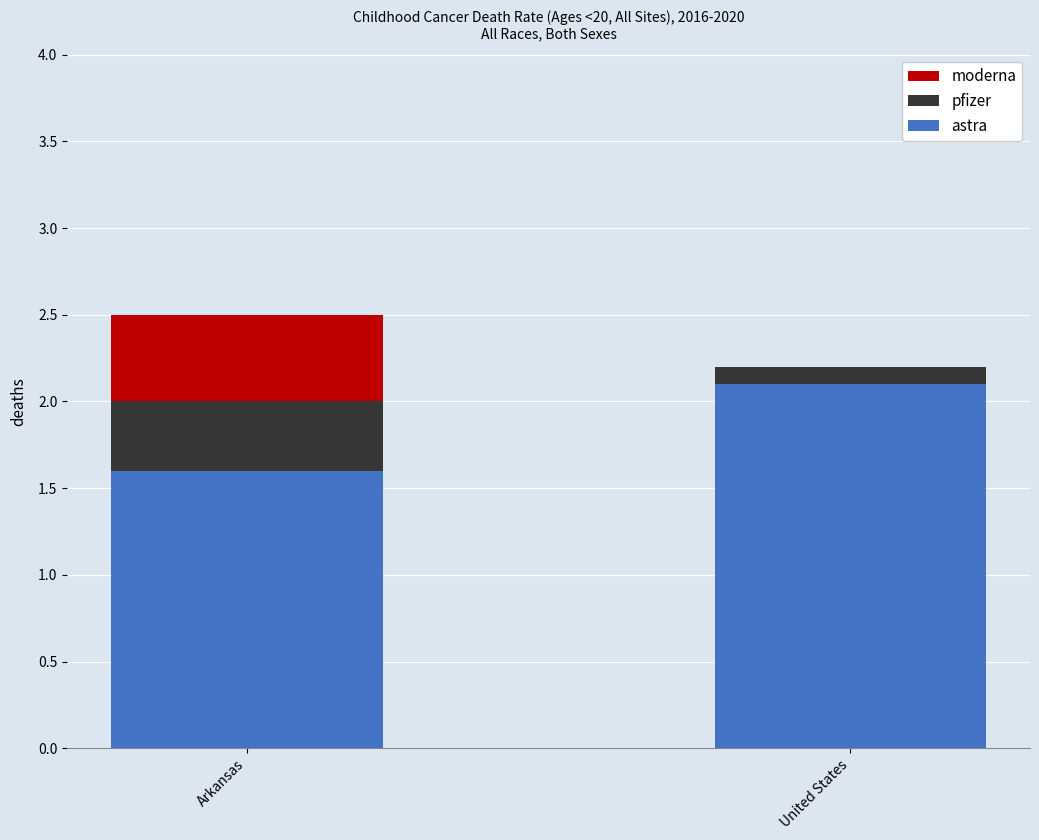

Reading left to right, list the values for the astra series.

Arkansas=1.6	United States=2.1